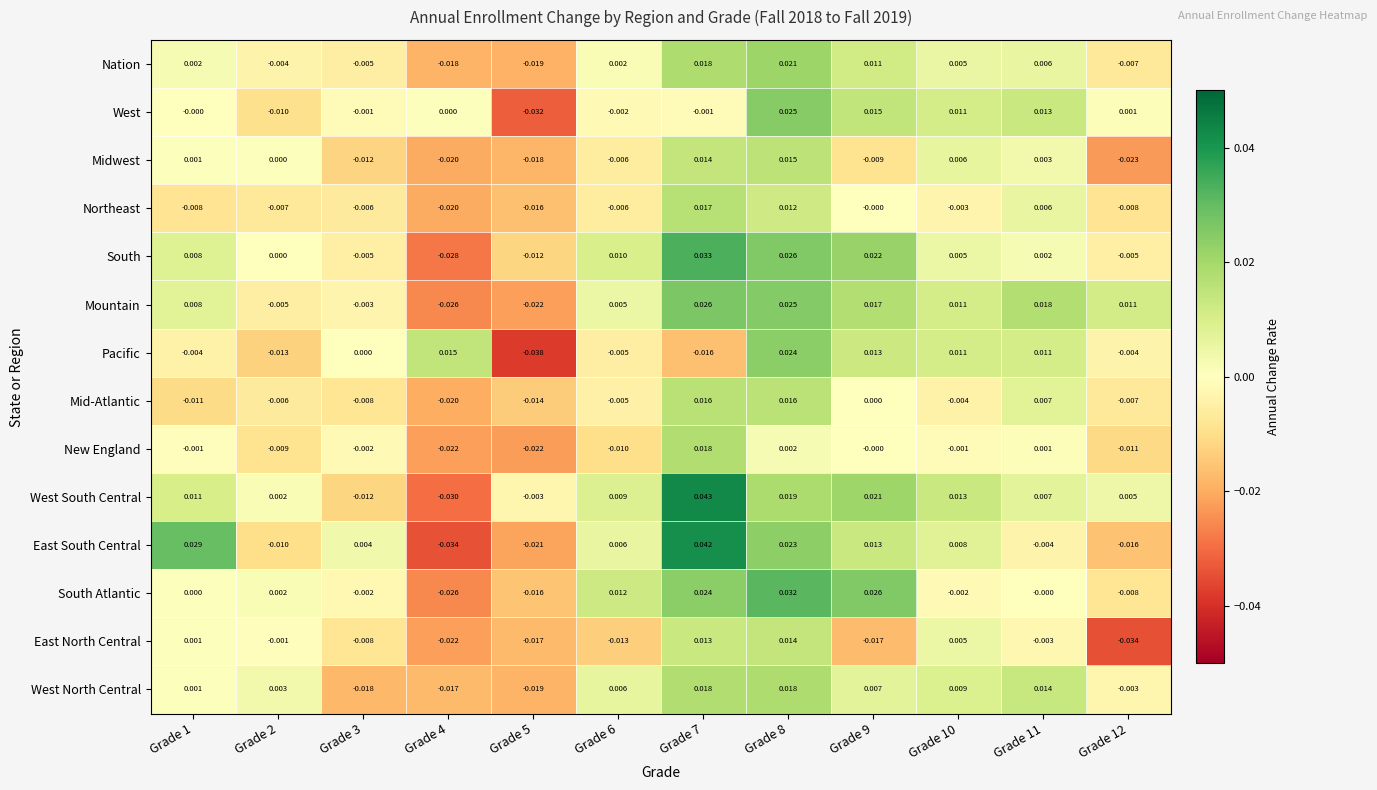

Which series changed the most between Grade 2 and Grade 9?

Pacific